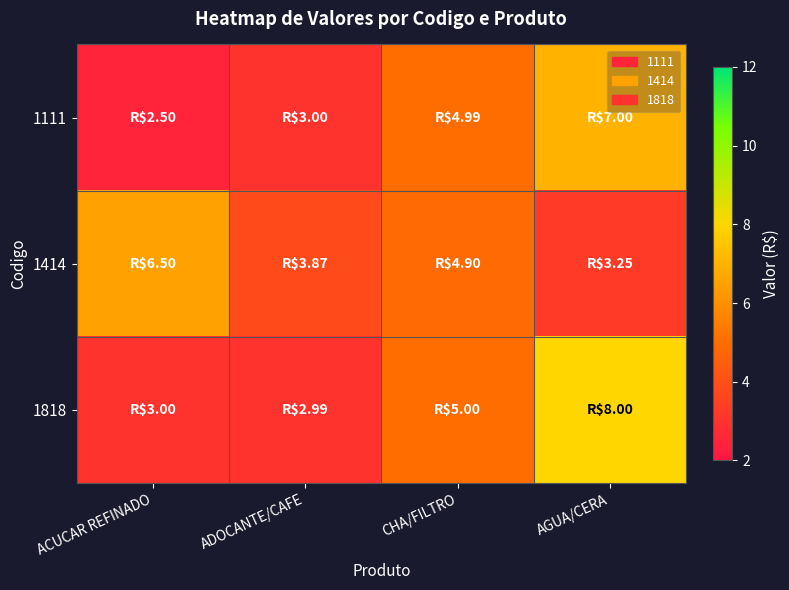

What is the total value across all series at AGUA/CERA?

18.2